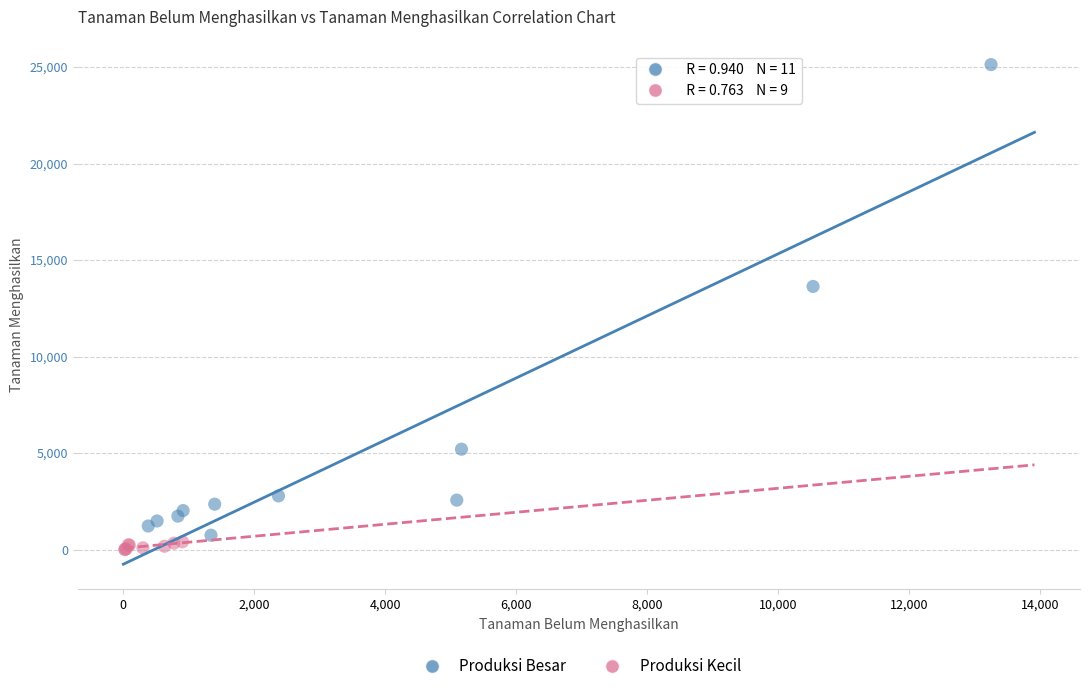

What are all the series names shown in the legend?

Produksi Besar, Produksi Kecil